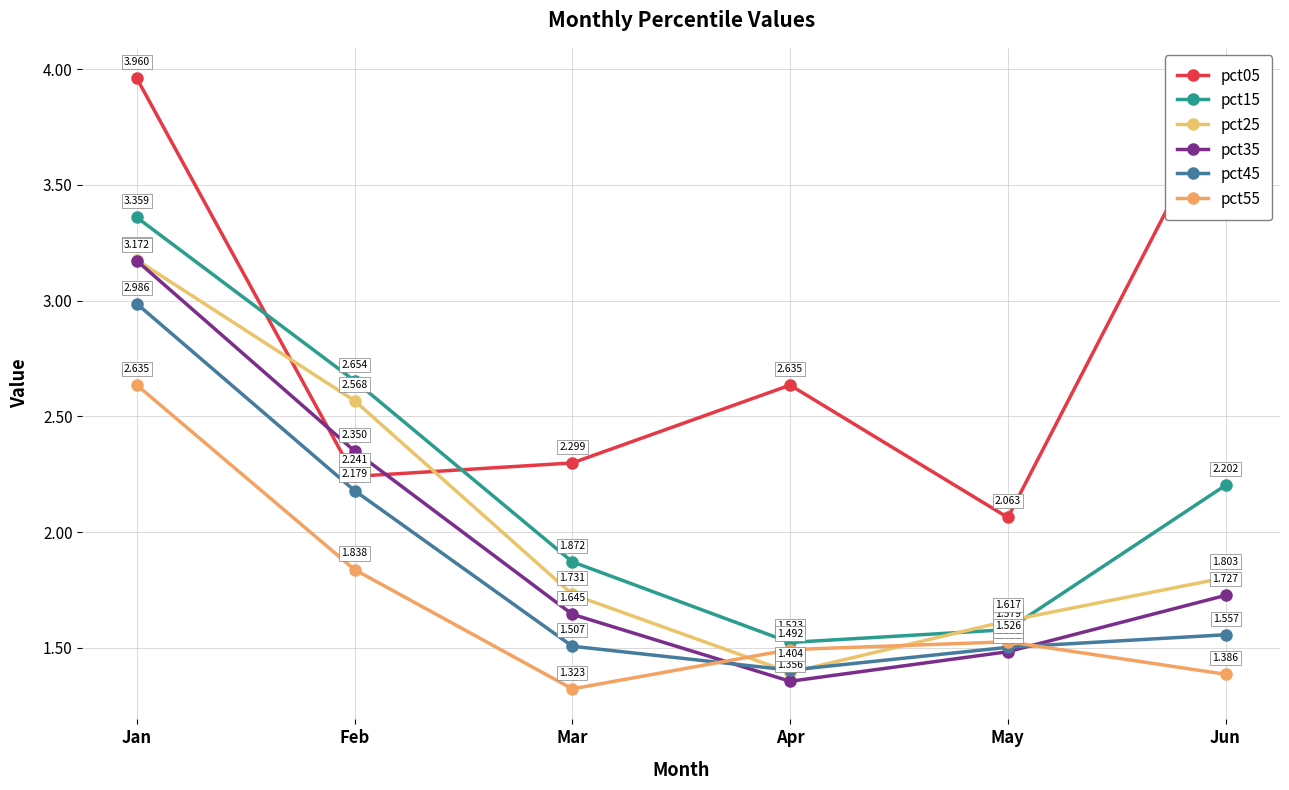

How many intersections are there between pct15 and pct05?

2